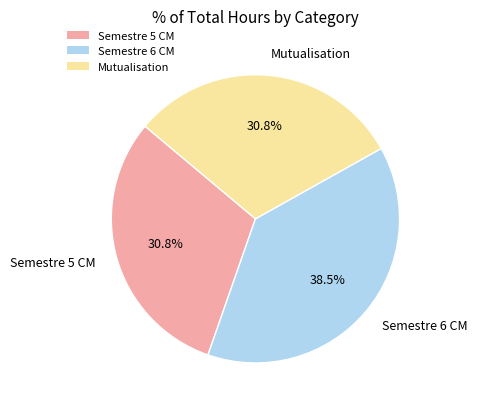

Do Semestre 6 CM and Semestre 5 CM together represent more than half of the pie?

Yes